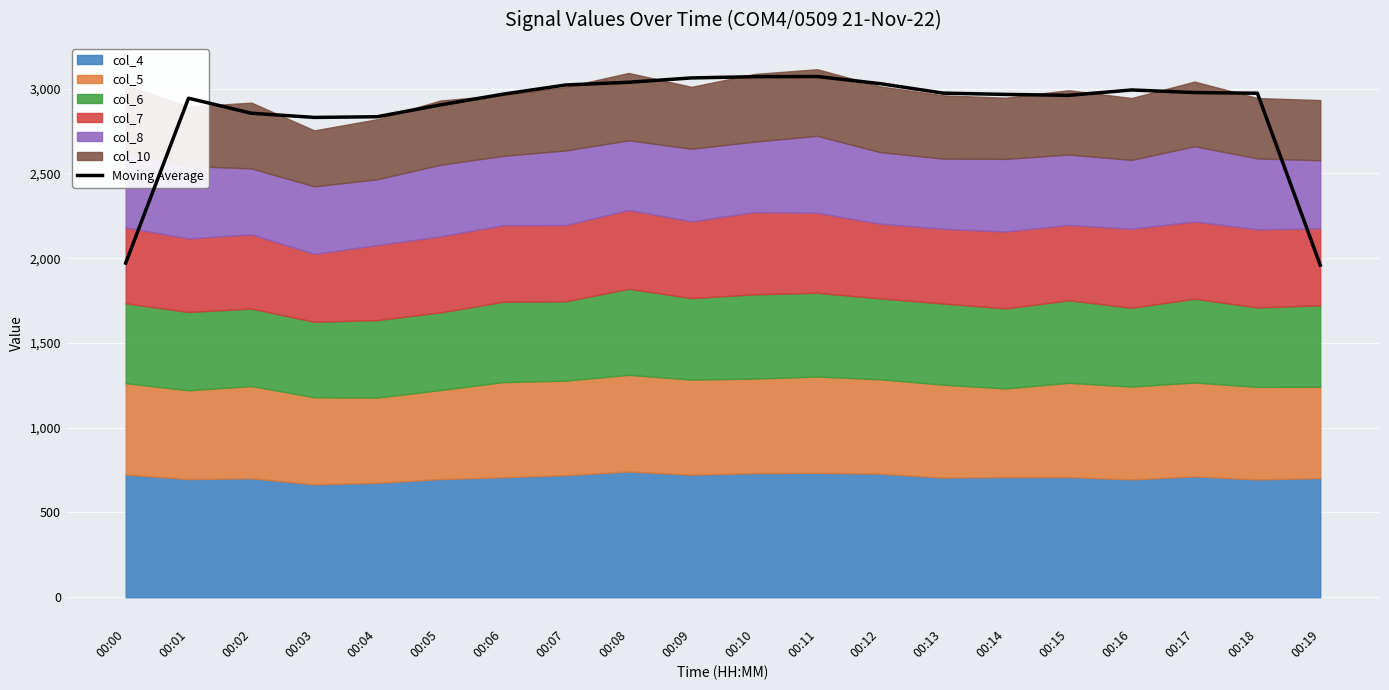

What is the lowest value of the Moving Average series?

1959.3